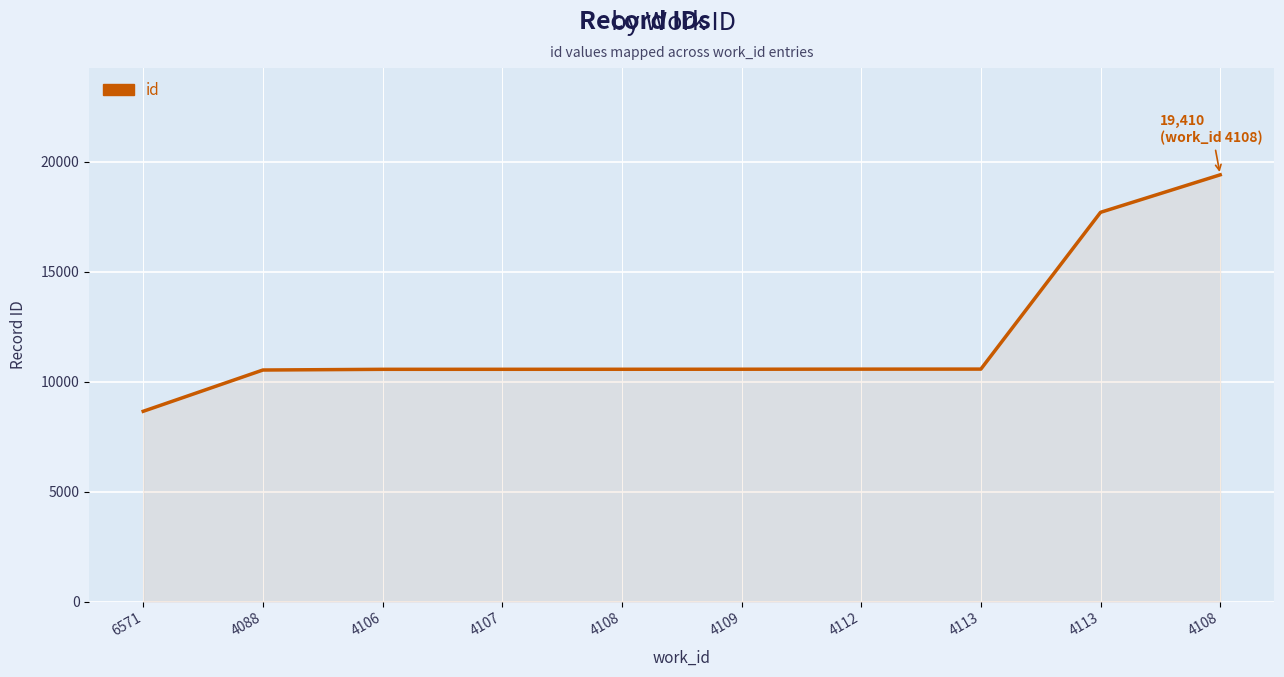

Read the value at 4112, to the nearest 10.

10570